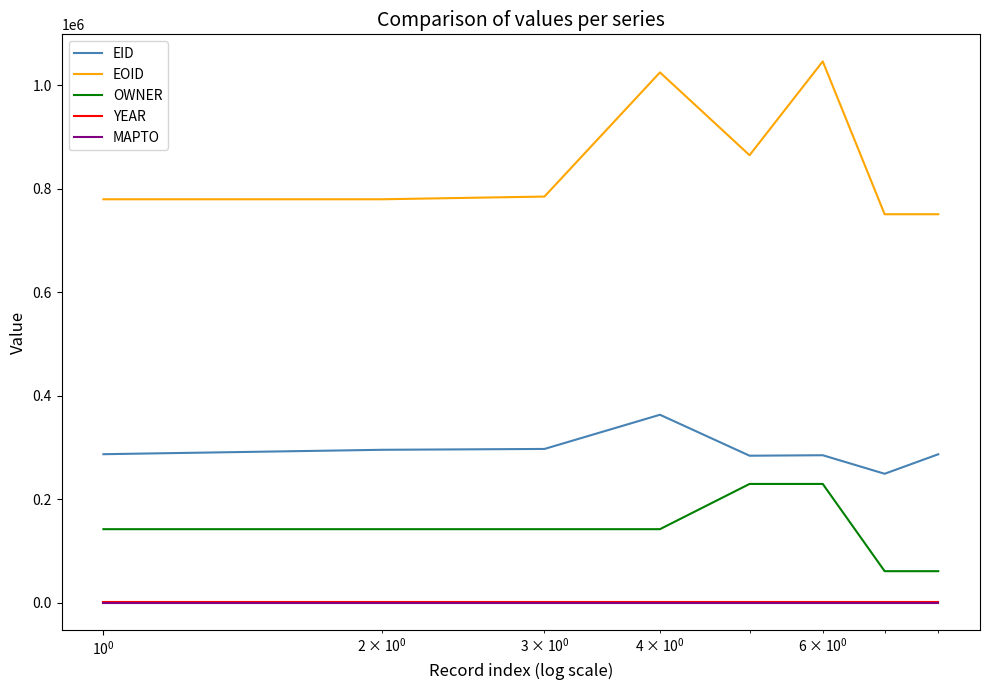

Which series has the largest total across all categories?

EOID